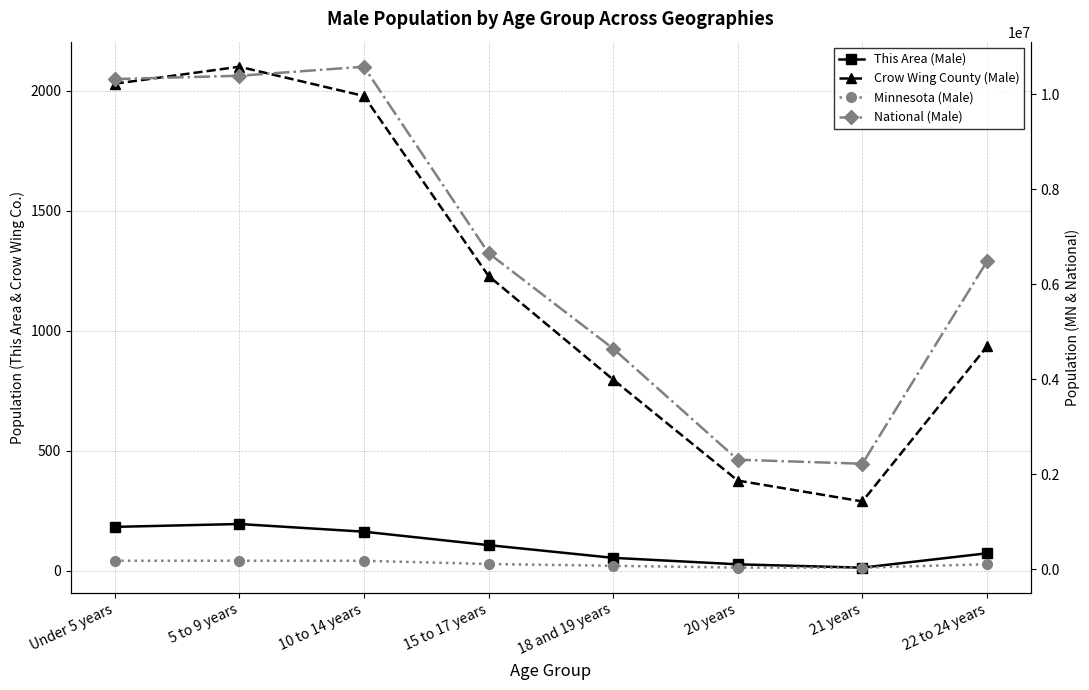

How many distinct data groups are displayed?

4